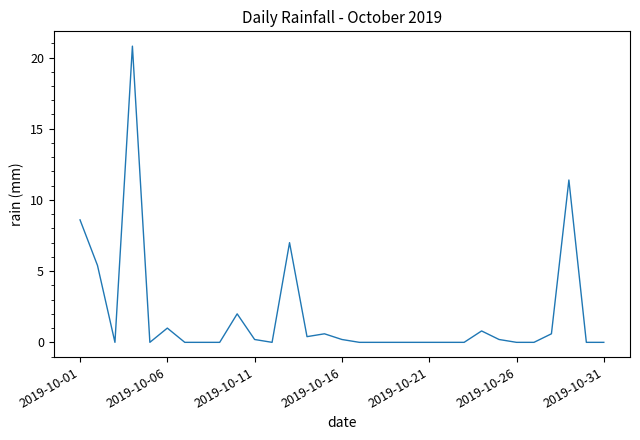

What is the greatest value displayed?

20.8